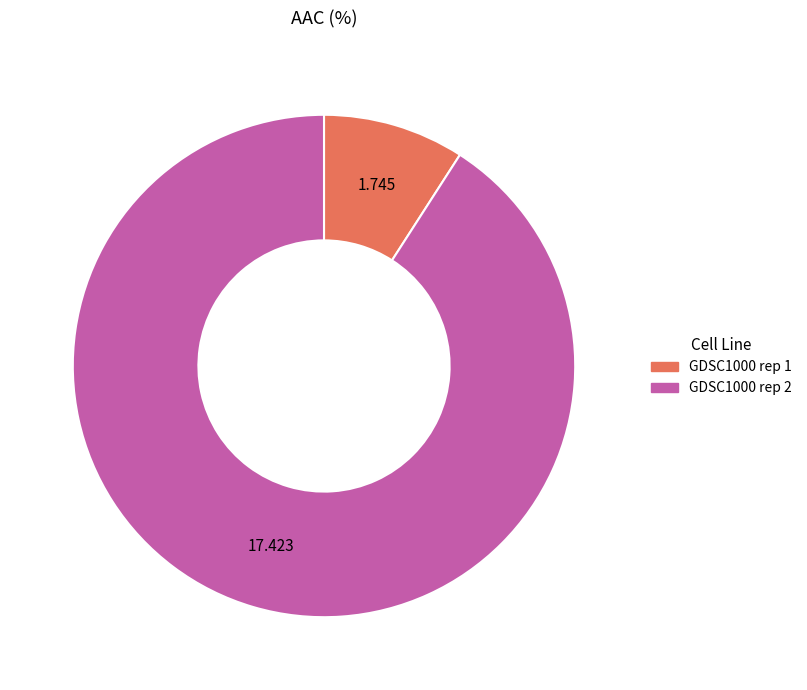

Between GDSC1000 rep 1 and GDSC1000 rep 2, which is larger?

GDSC1000 rep 2